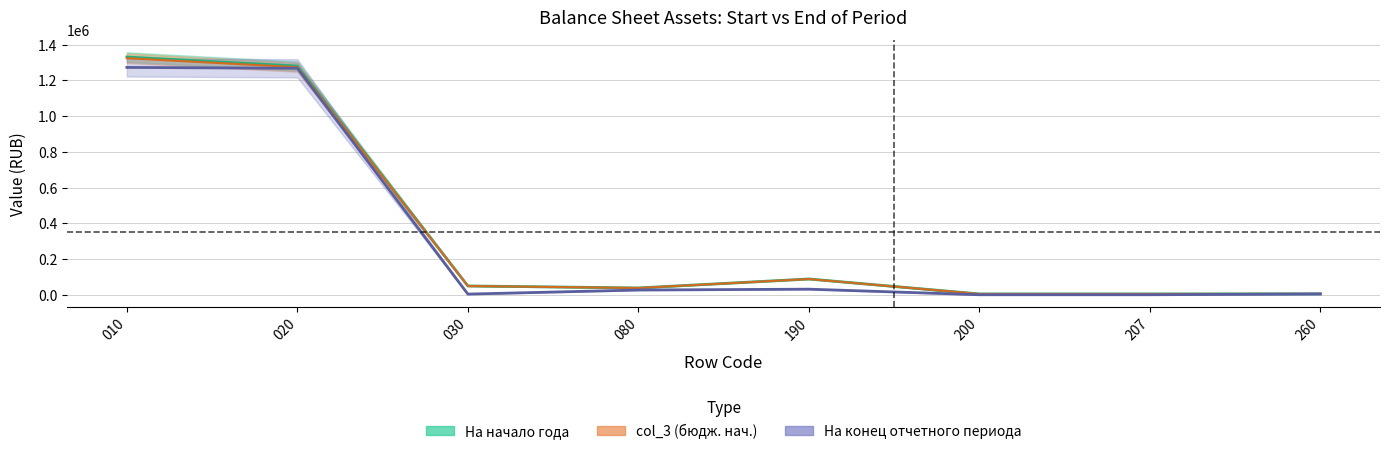

The col_3 (бюдж. нач.) series shows 7905.0 at 080. True or false?

False